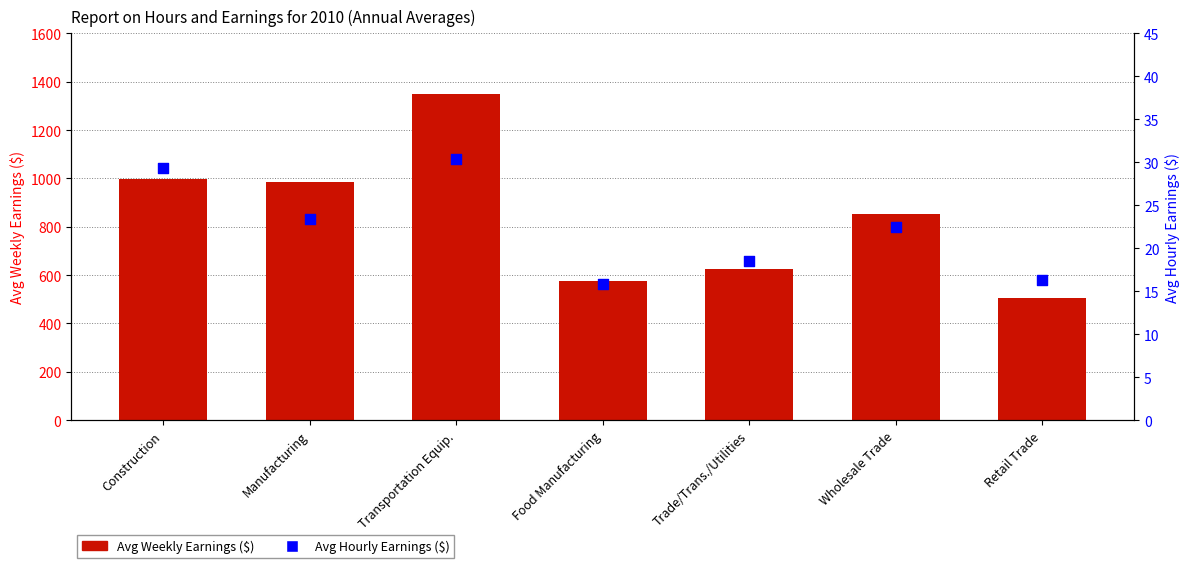

What are all the series names shown in the legend?

Avg Weekly Earnings ($), Avg Hourly Earnings ($)